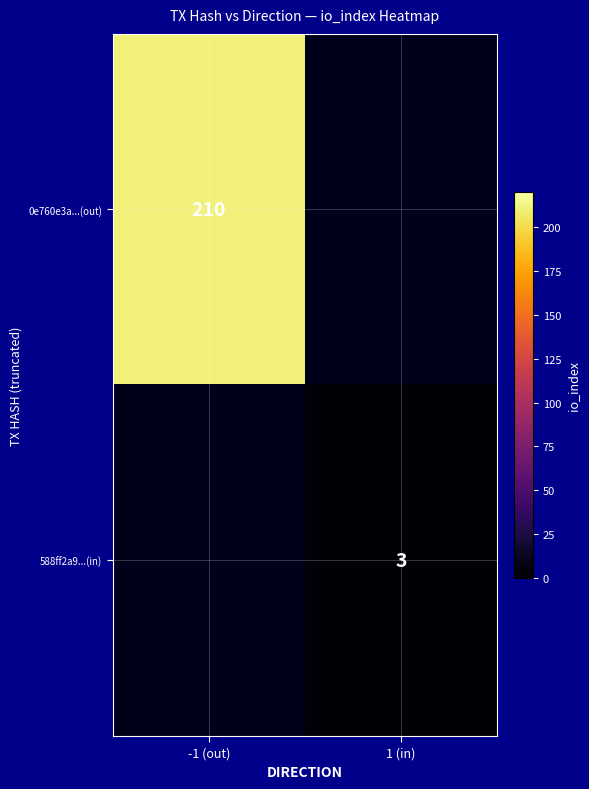

The 0e760e3a...(out) series shows 210 at -1 (out). True or false?

True